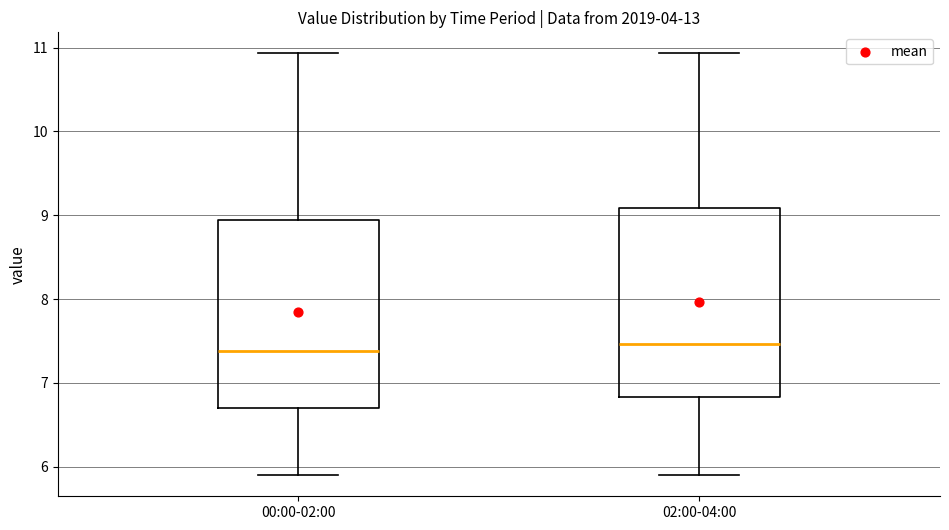

Reading left to right, transcribe this box plot: for each box, give where its median line is, the range the box spans, and where its two whiskers end, as read against the y-axis. The values are not printed on the chart, so give them approximately, as read against the axis.

00:00-02:00: median 7.4, box 6.7 to 8.9, whiskers 5.9 to 10.9
02:00-04:00: median 7.5, box 6.8 to 9.1, whiskers 5.9 to 10.9